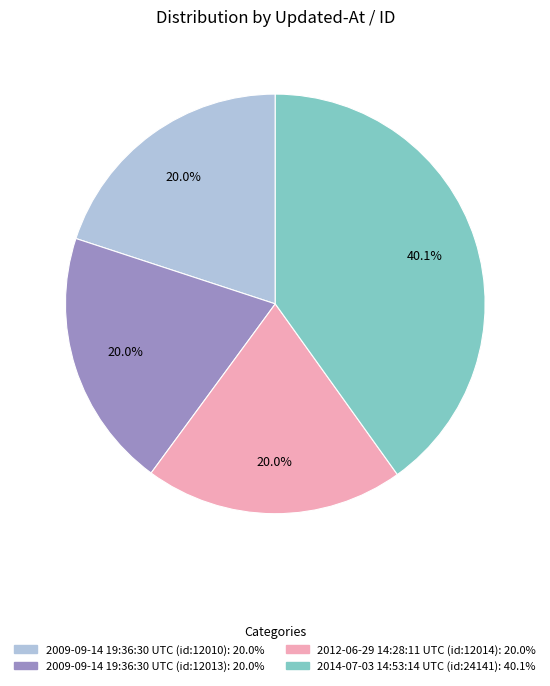

Does any single category account for the majority?

No